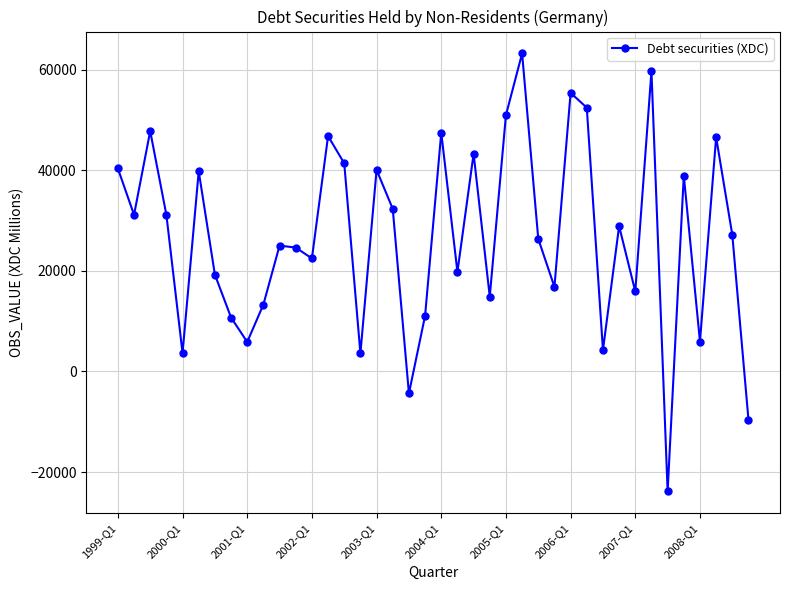

What is the greatest value displayed?

63287